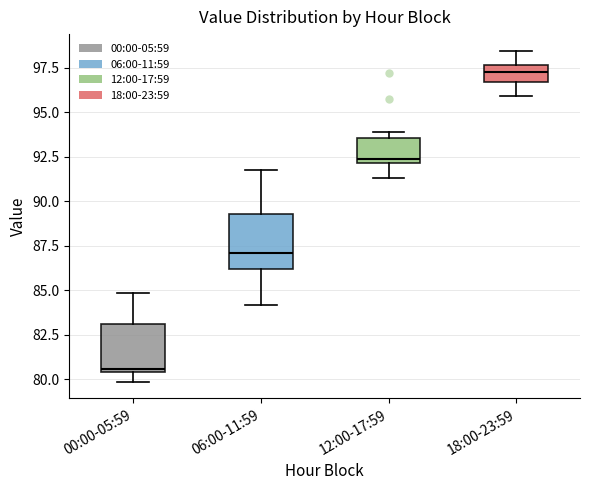

Reading left to right, read every box against the y-axis: the position of its median line, the range the box covers, and the ends of its whiskers. The values are not printed on the chart, so give them approximately, as read against the axis.

00:00-05:59: median 80.5 (just above the box's lower edge), box 80.5 to 83.0, whiskers 80.0 to 85.0
06:00-11:59: median 87.0, box 86.0 to 89.5, whiskers 84.0 to 92.0
12:00-17:59: median 92.5, box 92.0 to 93.5, whiskers 91.5 to 94.0
18:00-23:59: median 97.0, box 96.5 to 97.5, whiskers 96.0 to 98.5